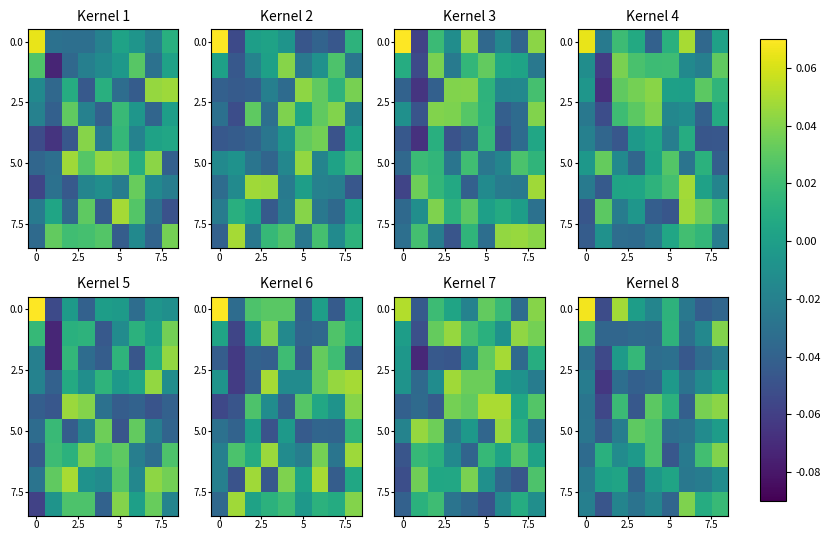

How many distinct data groups are displayed?

9